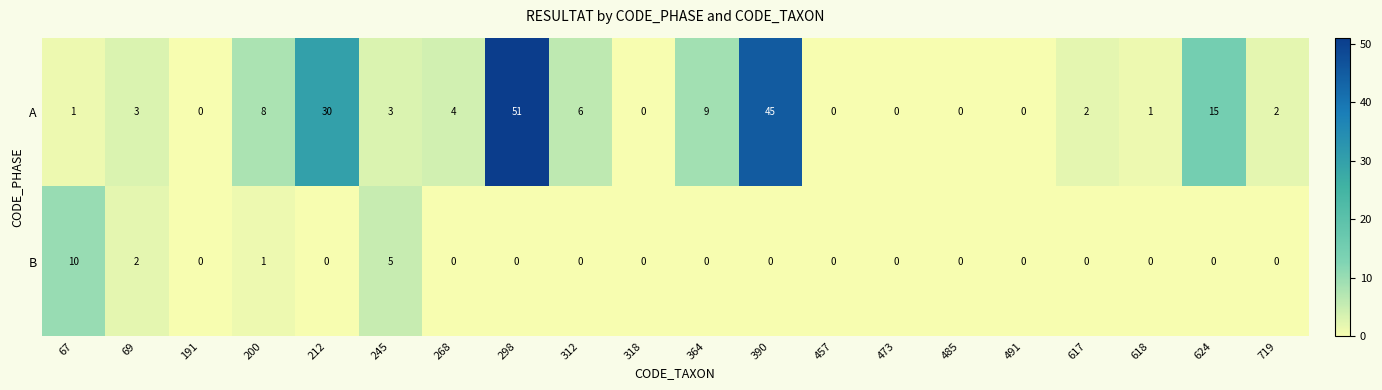

Count the B values in the range 0 to 1.

17